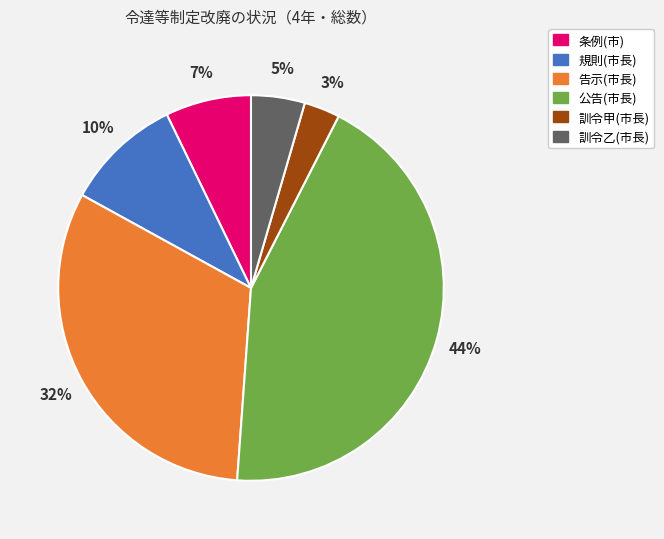

Count the number of slices in the pie.

6